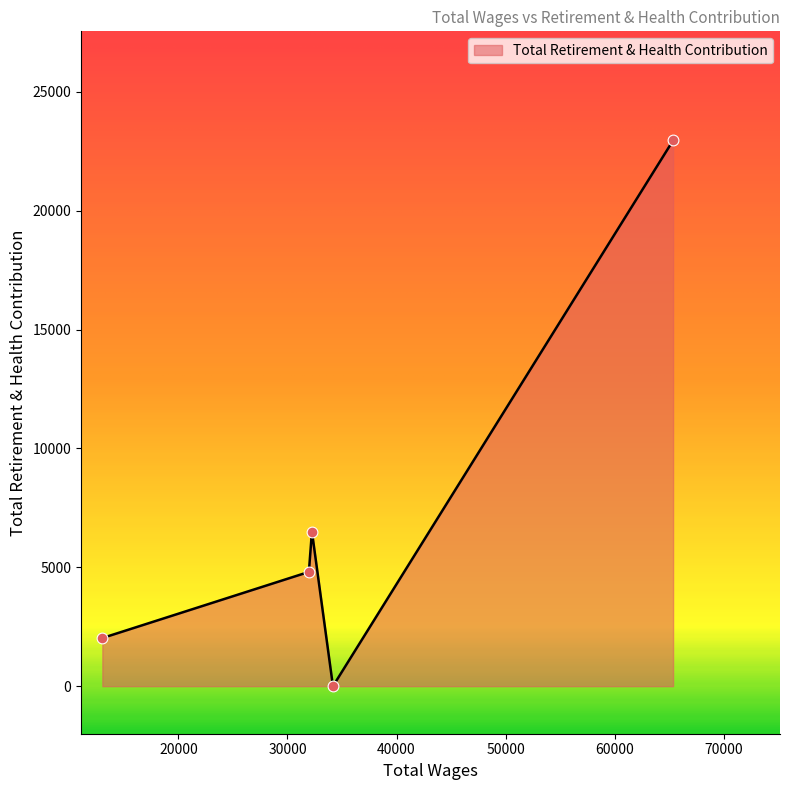

What is the difference between the maximum and minimum values?

22950